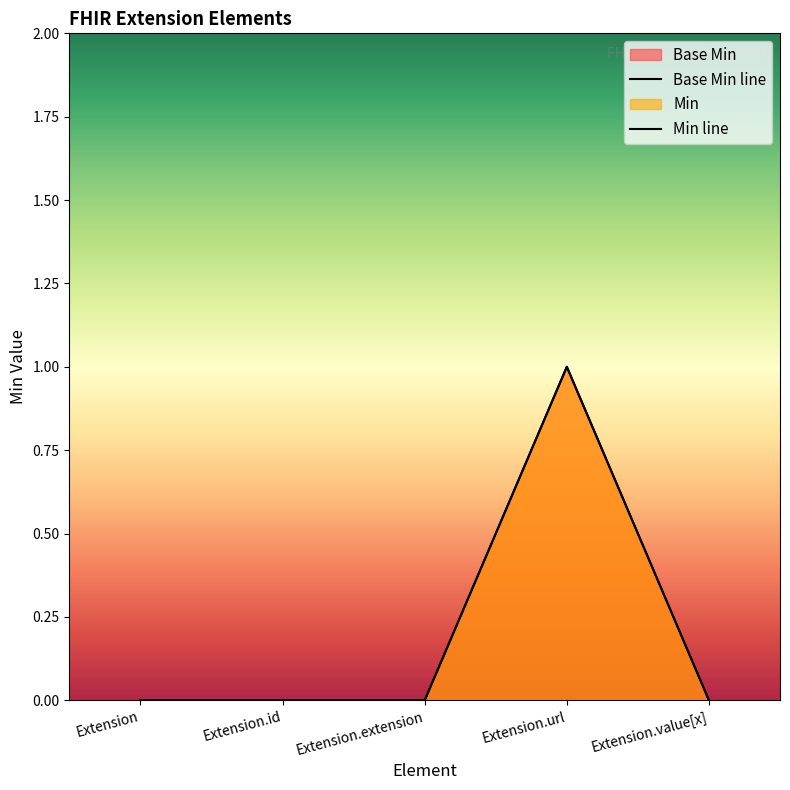

How many lines are shown in the chart?

2